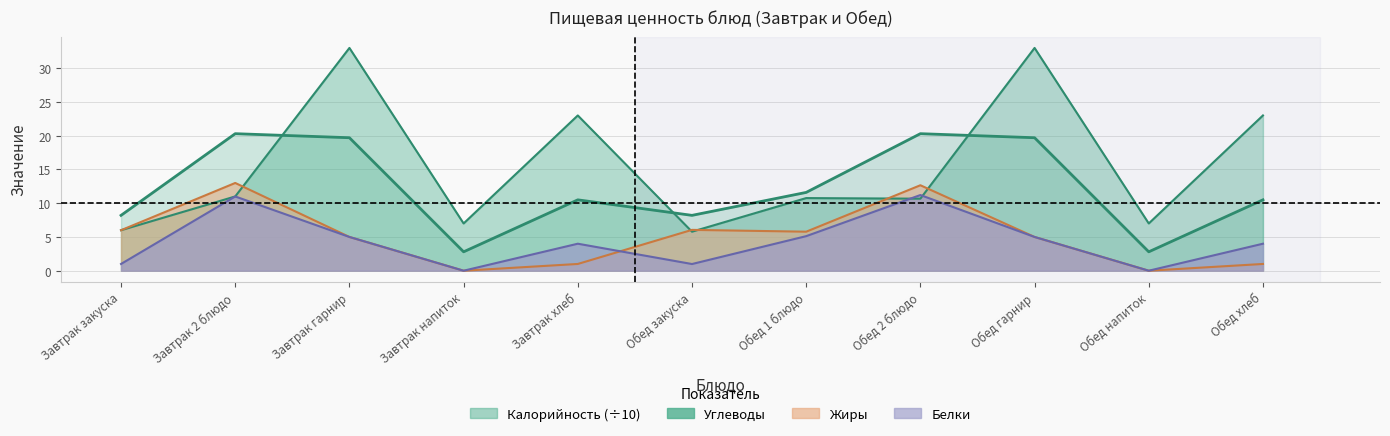

Does the chart display data point markers on the line(s)?

No